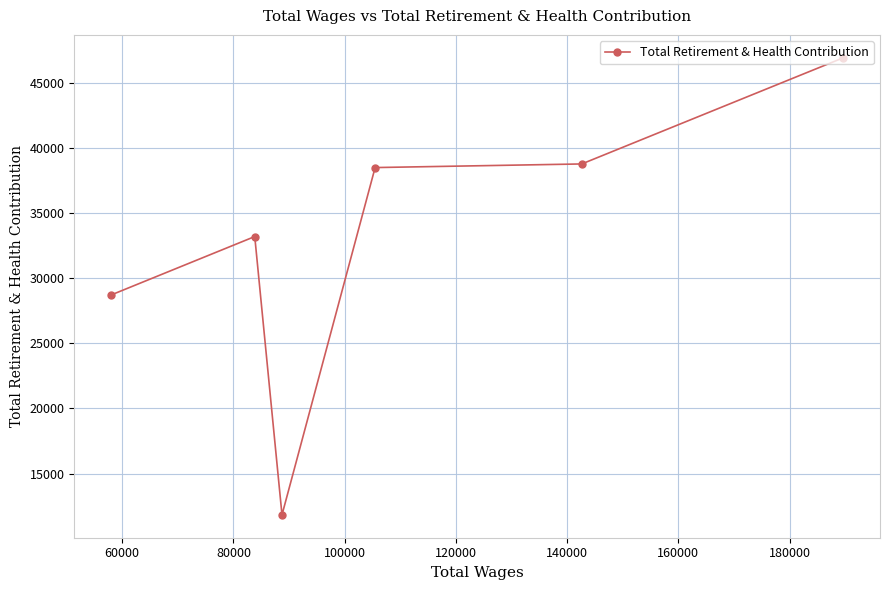

What is the value of the 5th point from the left?

38774